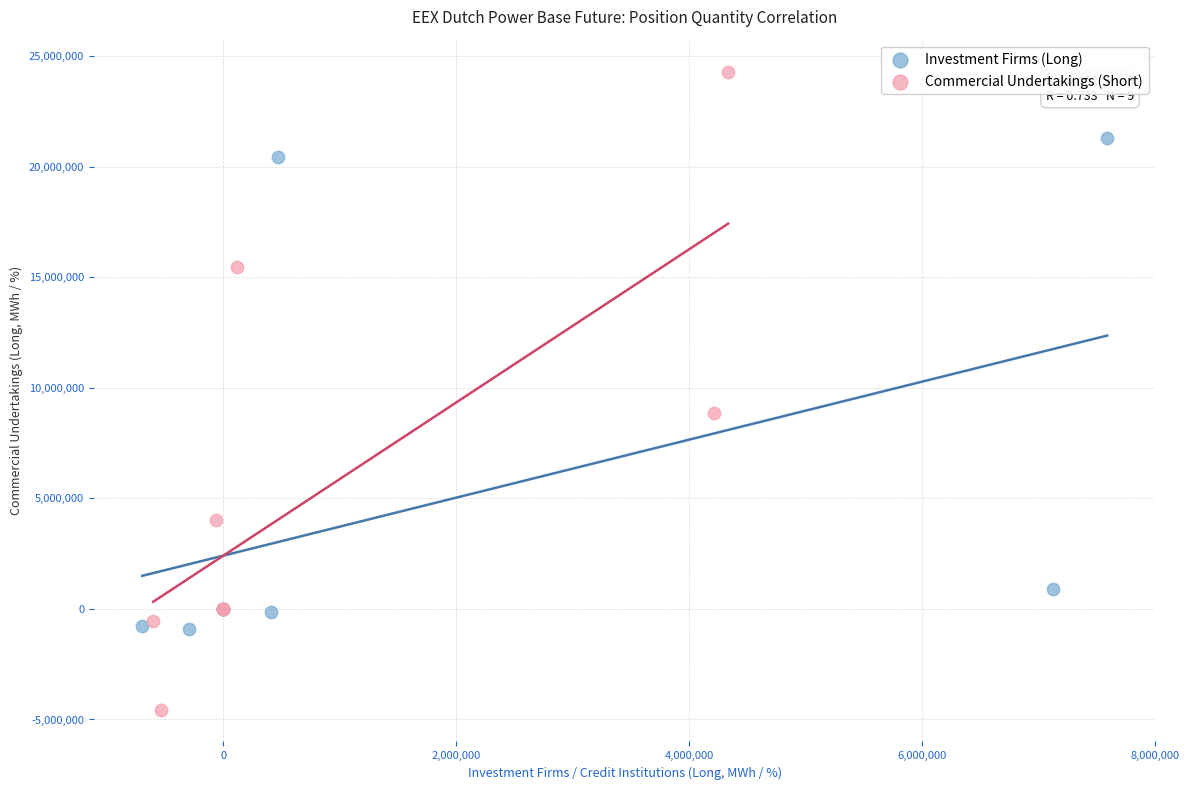

Which series reaches the maximum Y coordinate?

Commercial Undertakings (Short)